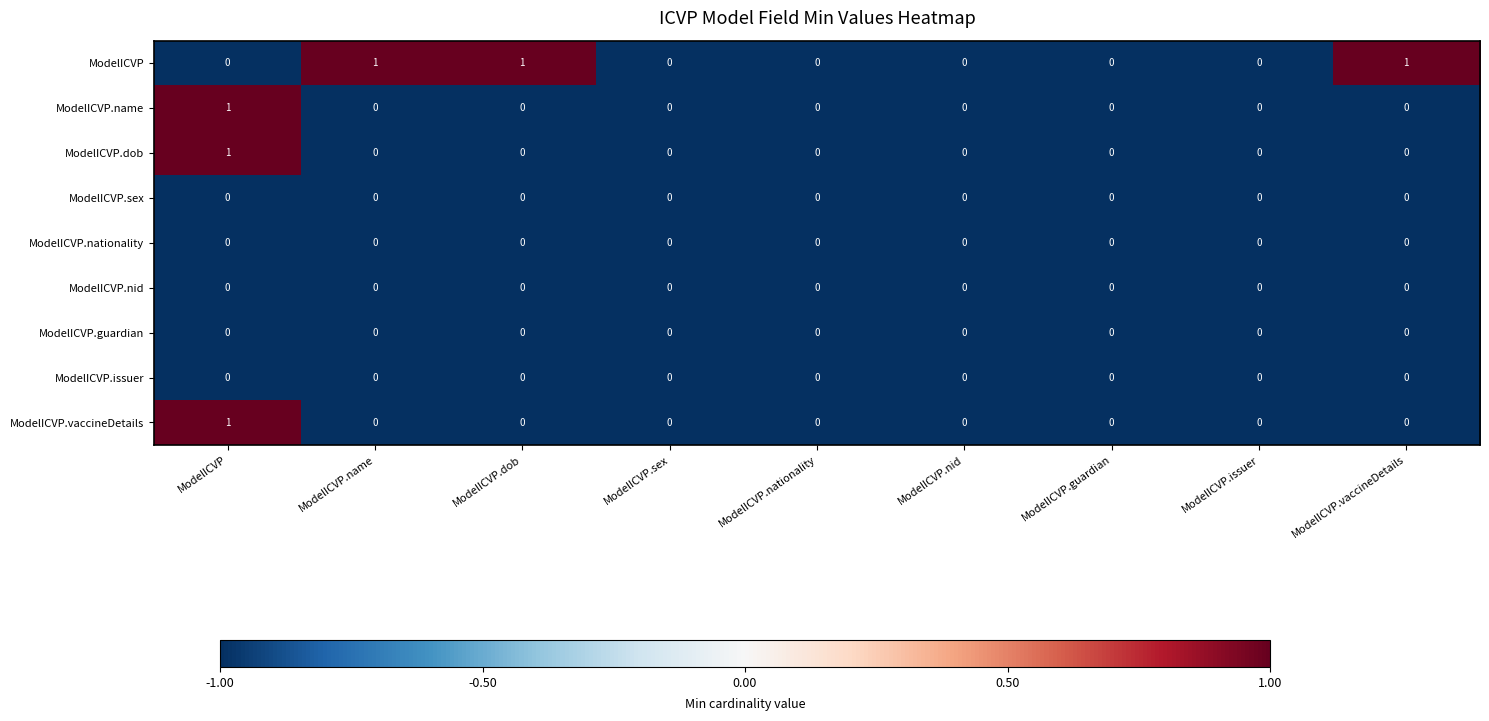

How many ModelICVP.vaccineDetails values are between 0 and 1?

9